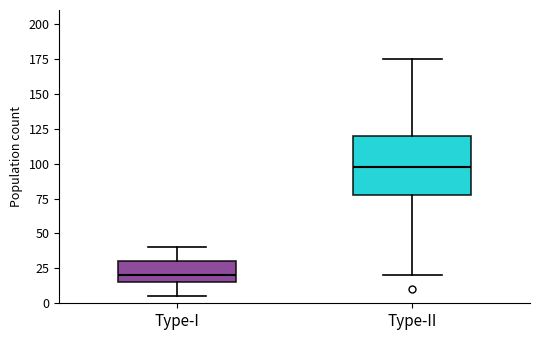

Reading left to right, read every box against the y-axis: the position of its median line, the range the box covers, and the ends of its whiskers. The values are not printed on the chart, so give them approximately, as read against the axis.

Type-I: median 20, box 15 to 30, whiskers 5 to 40
Type-II: median 100, box 80 to 120, whiskers 20 to 175